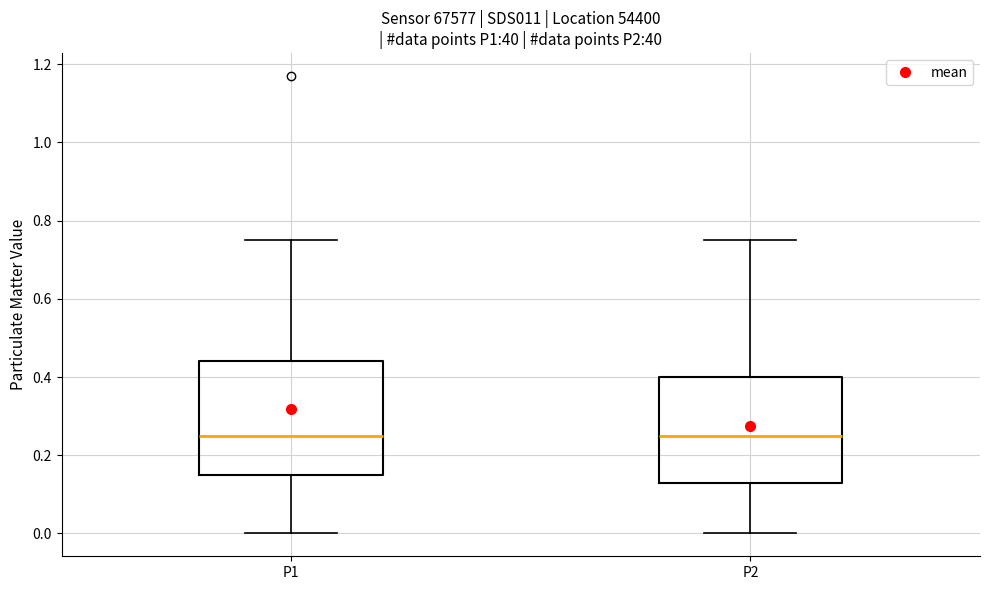

Where does the lower whisker of the box for P2 end on the y-axis? The values are not printed on the chart, so give them approximately, as read against the axis.

0.00